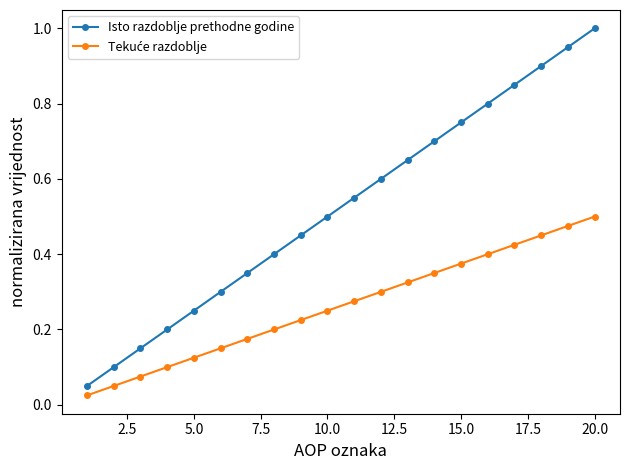

Which series has the largest range (max minus min)?

Isto razdoblje prethodne godine